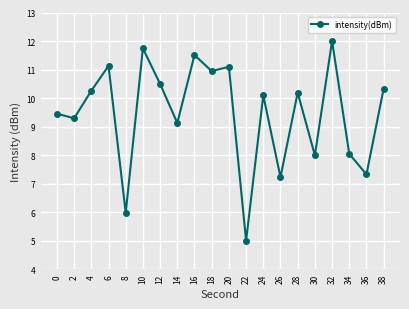

True or false: the data shows 8.0 at 34.

True